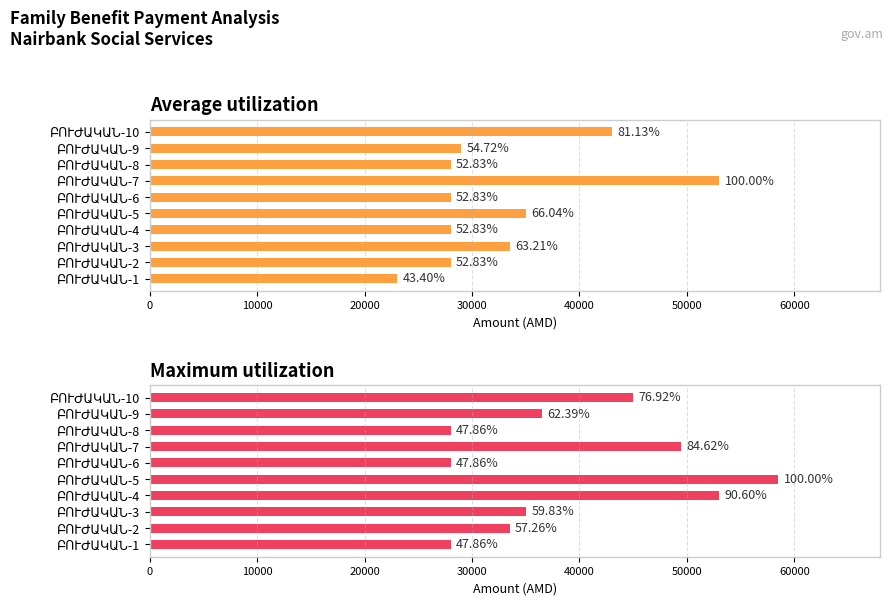

What are all the series names shown in the legend?

Average utilization, Maximum utilization